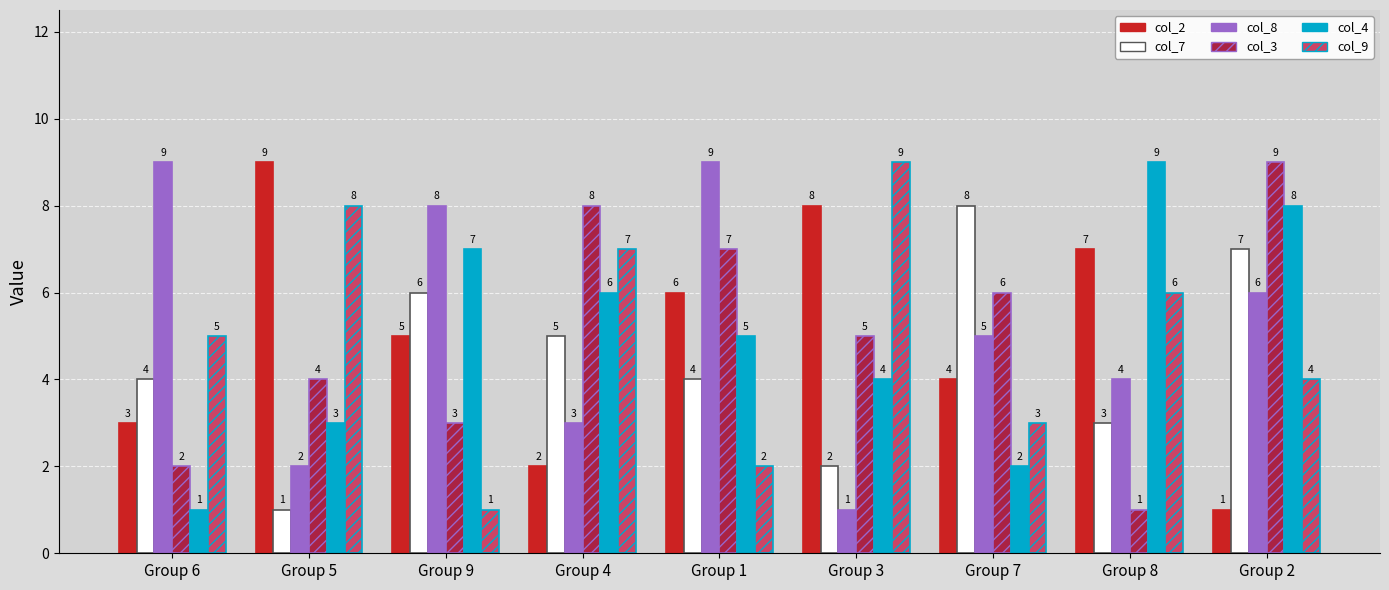

At Group 7, list the series in order from smallest to largest.

col_4, col_9, col_2, col_8, col_3, col_7